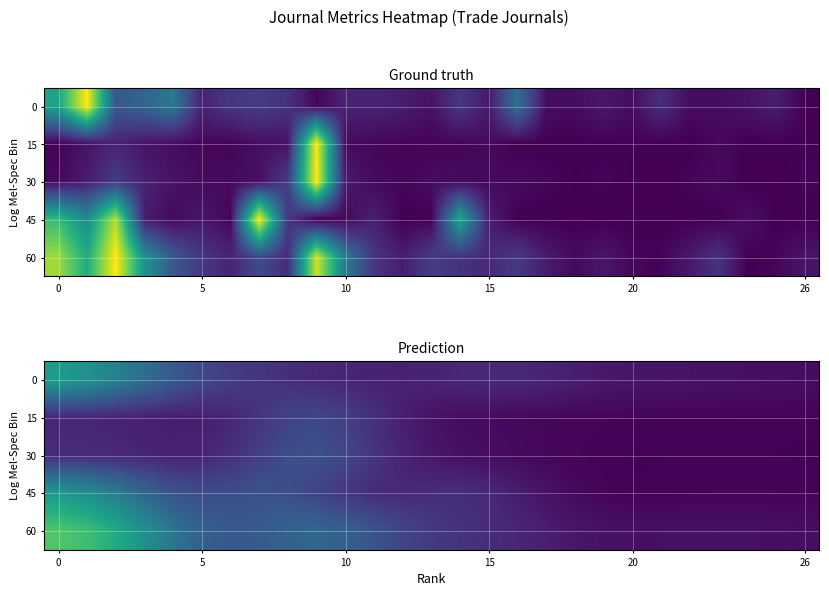

At which category does the chart reach its minimum across all series?

26